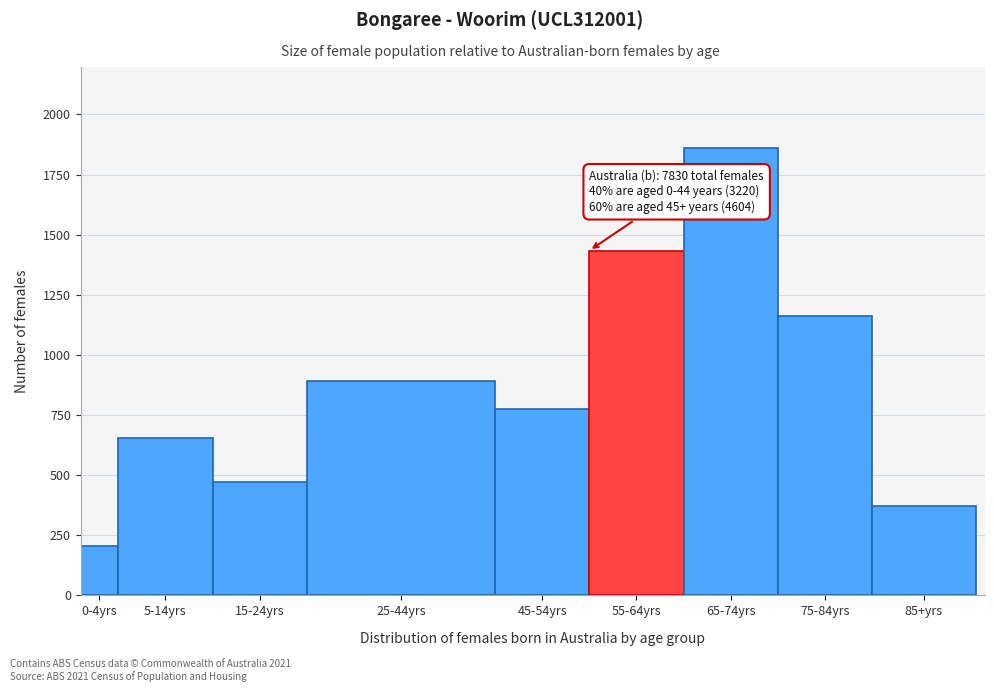

Reading left to right, list all the values displayed in this chart.

205	653	472	890	777	1434	1862	1160	371